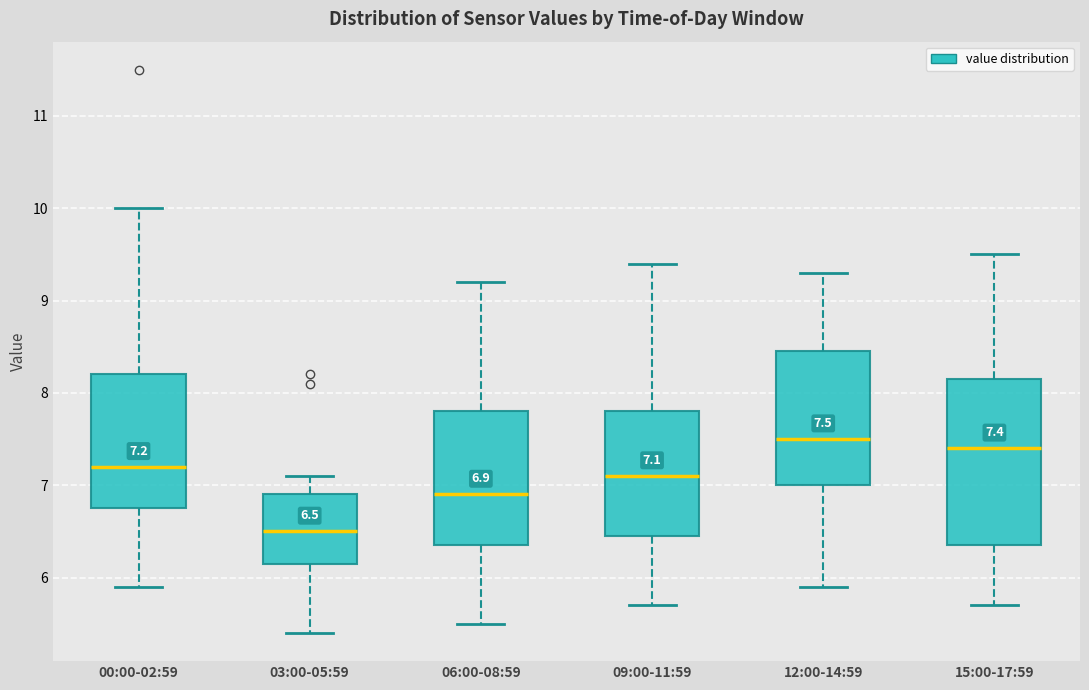

Which box is the tallest, from its lower edge to its upper edge?

15:00-17:59